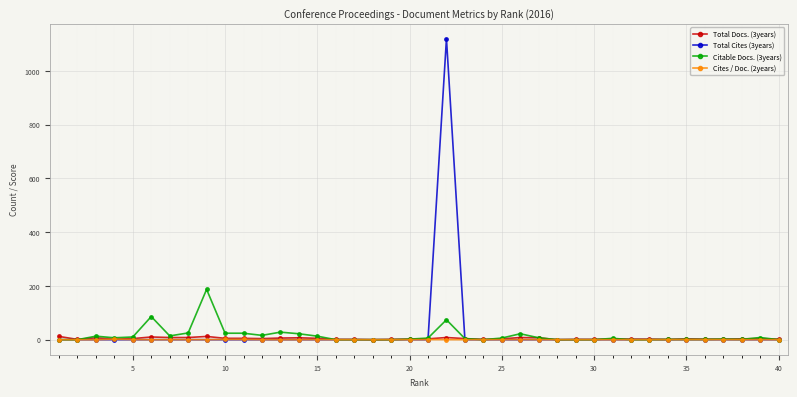

Which series has the largest range (max minus min)?

Total Cites (3years)